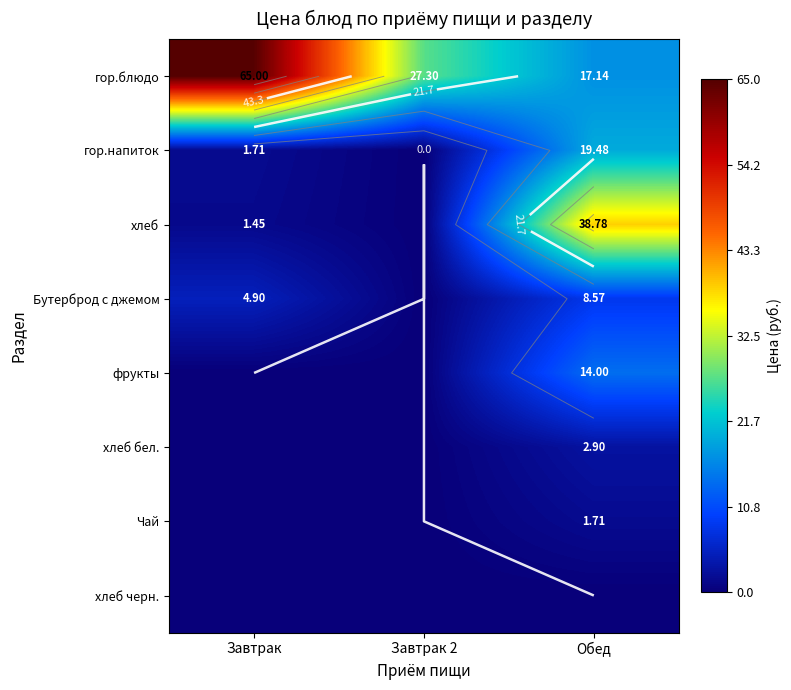

What is the total value across all series at Завтрак?

73.1